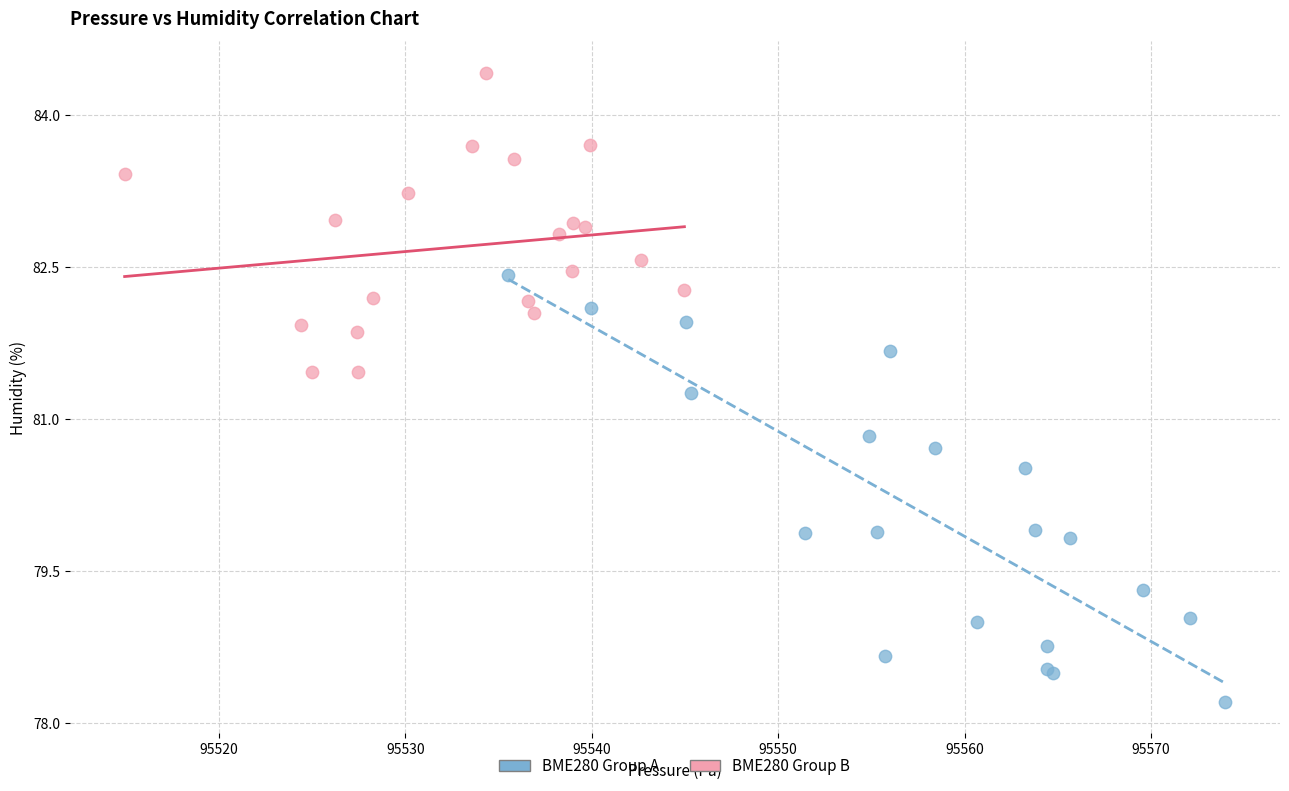

Which series contains the lowest Y value?

BME280 Group A